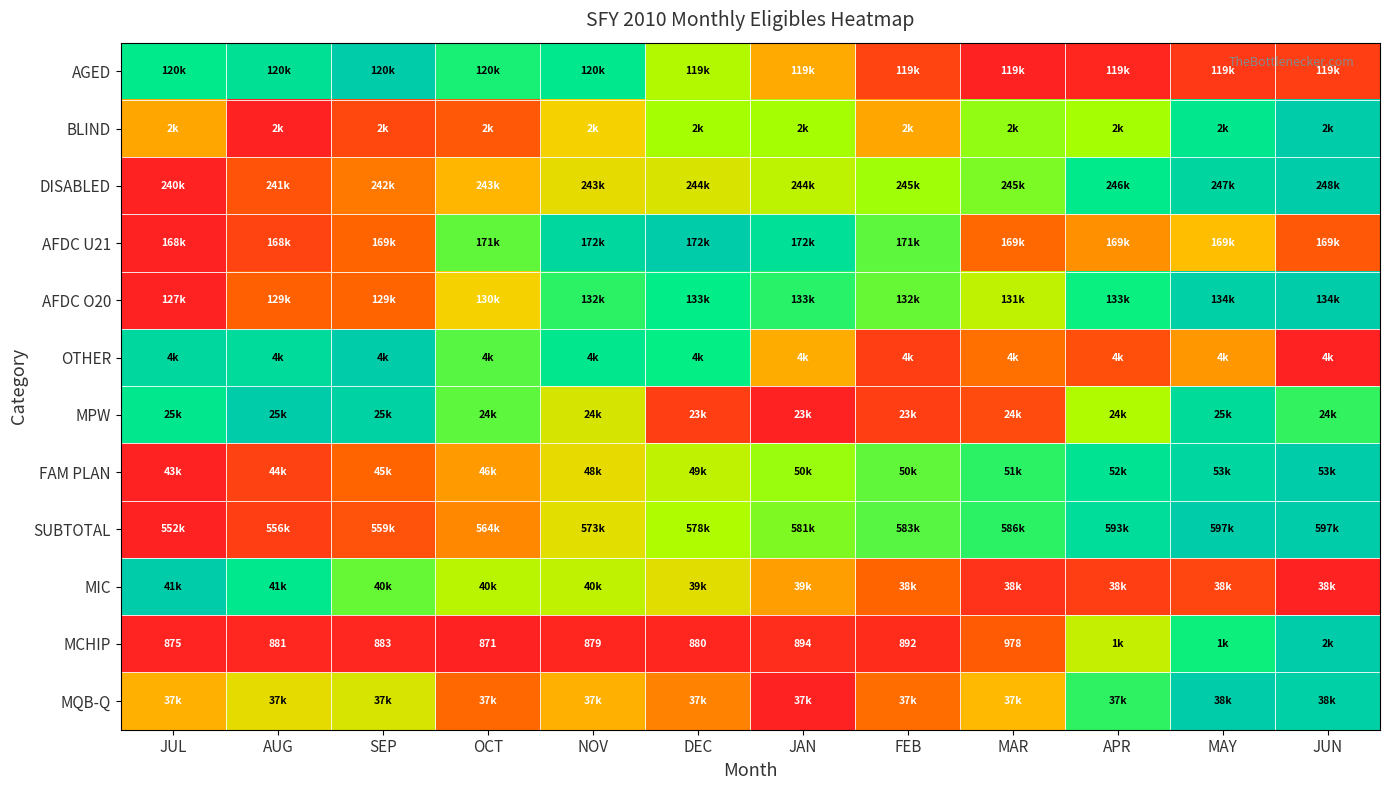

The OTHER series shows 0.2 at APR. True or false?

False